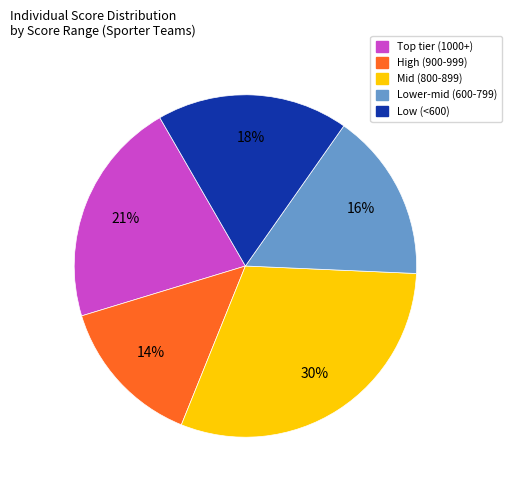

Is there any slice that represents more than half of the pie?

No